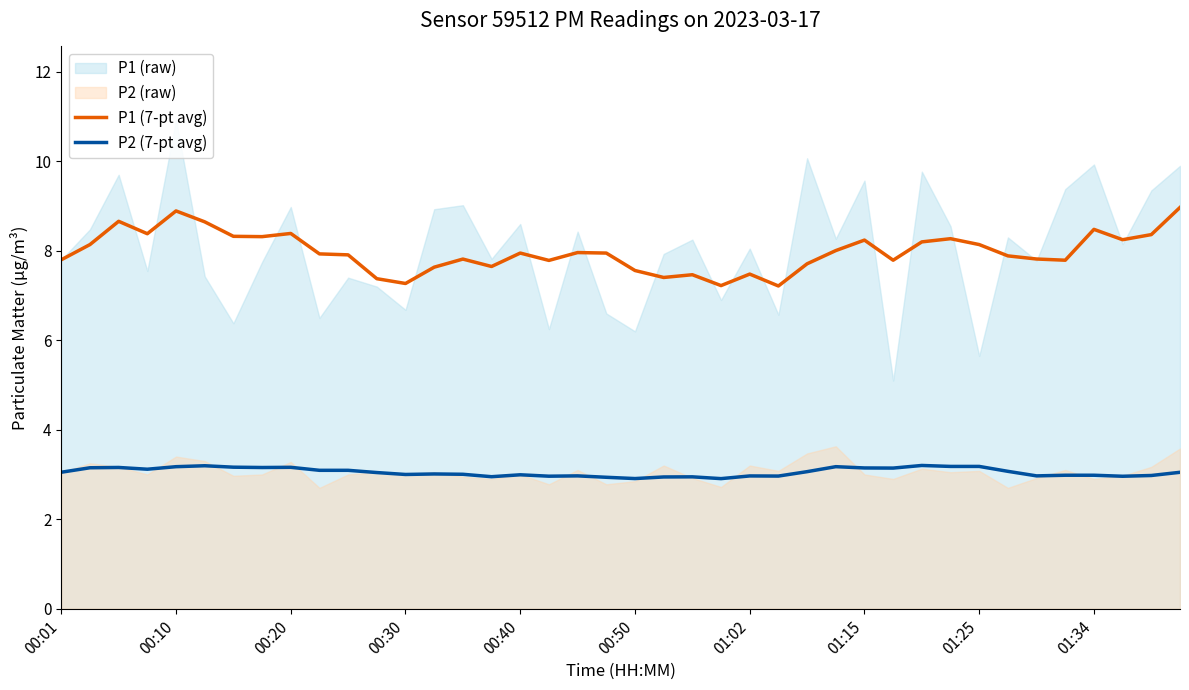

What is the approximate value of P2 (7-pt avg) at 14?

3.0